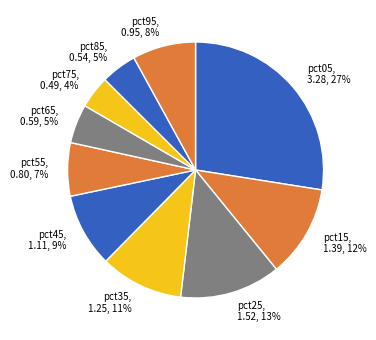

How many slices are in this pie chart?

10